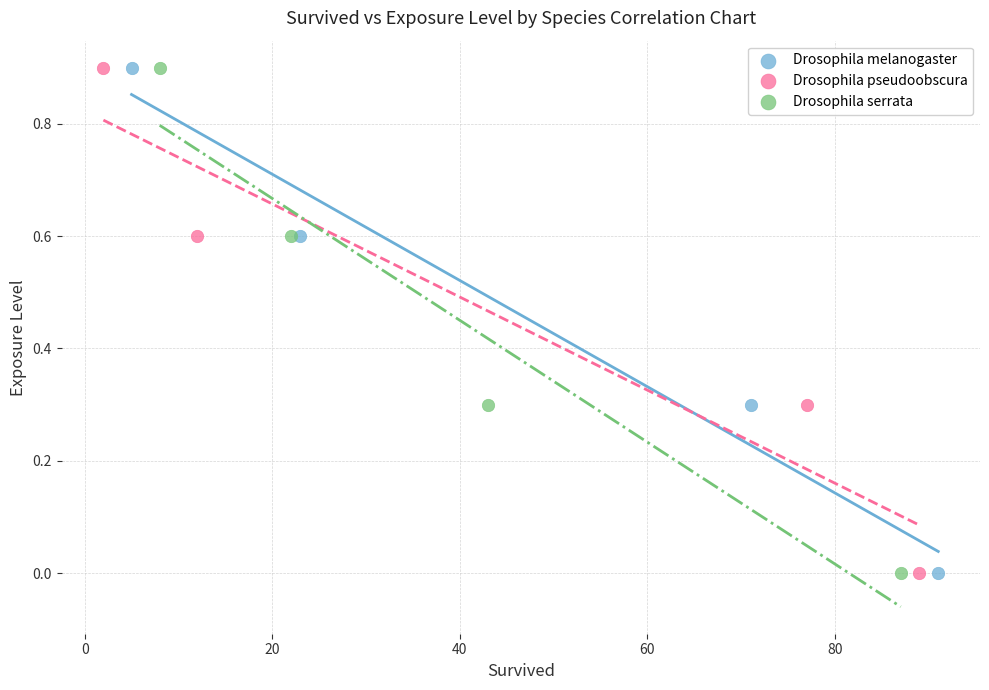

What are all the series names shown in the legend?

Drosophila melanogaster, Drosophila pseudoobscura, Drosophila serrata